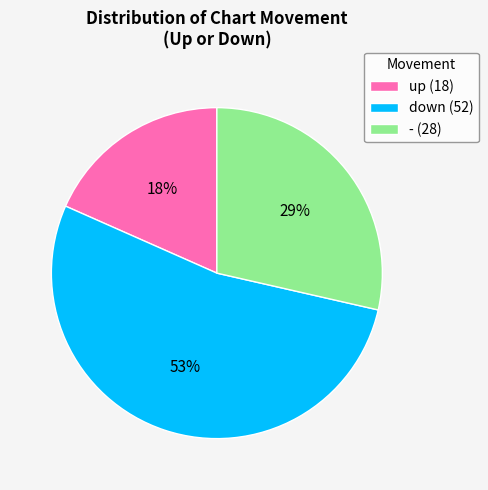

What percentage is the down slice, to the nearest percent?

53%